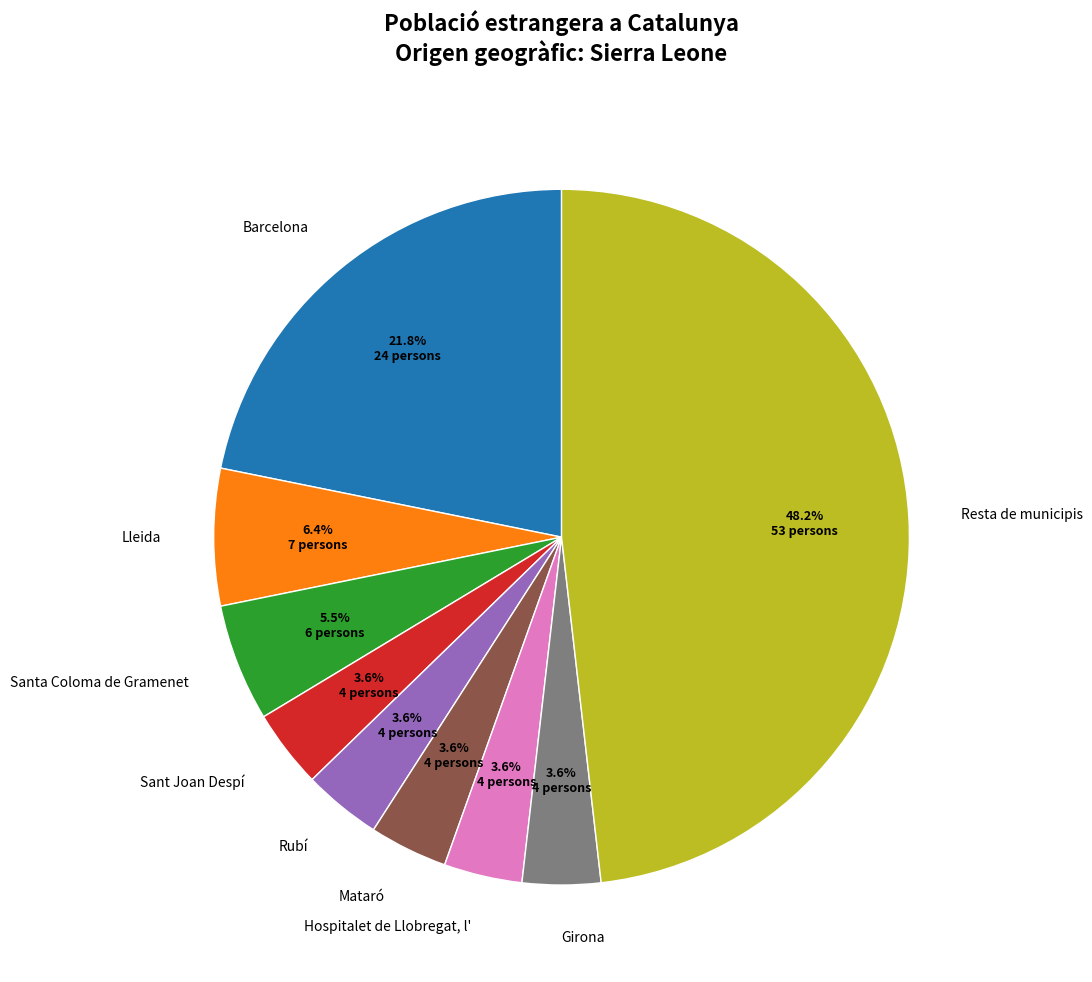

Which category has the biggest portion of the pie?

Resta de municipis